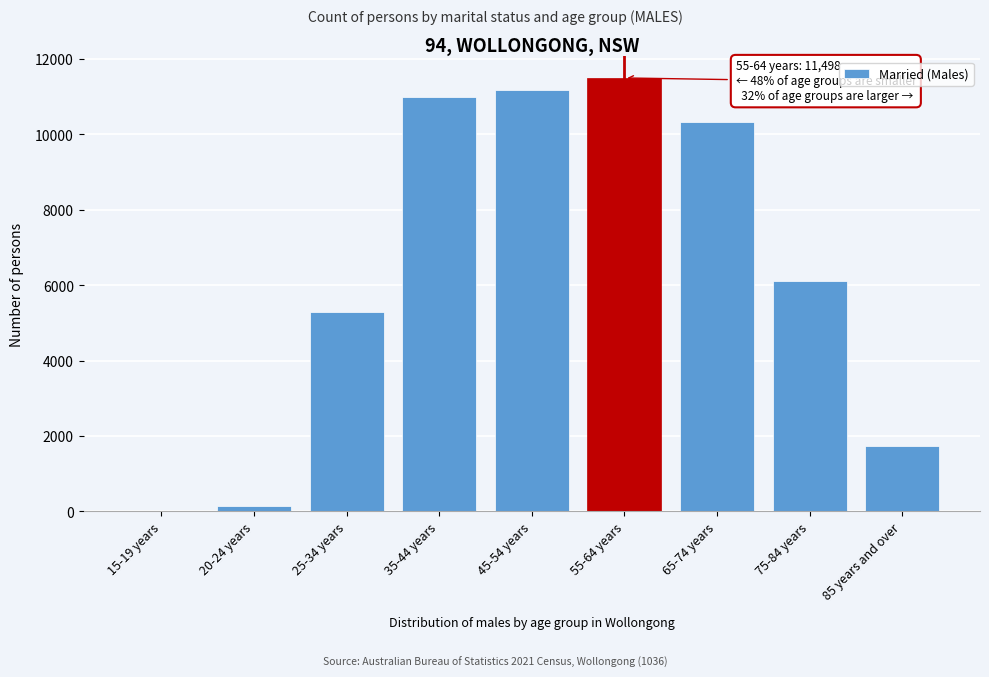

Reading left to right, transcribe all the data shown in this chart.

15-19 years=3	20-24 years=150	25-34 years=5298	35-44 years=10991	45-54 years=11179	55-64 years=11498	65-74 years=10328	75-84 years=6112	85 years and over=1733